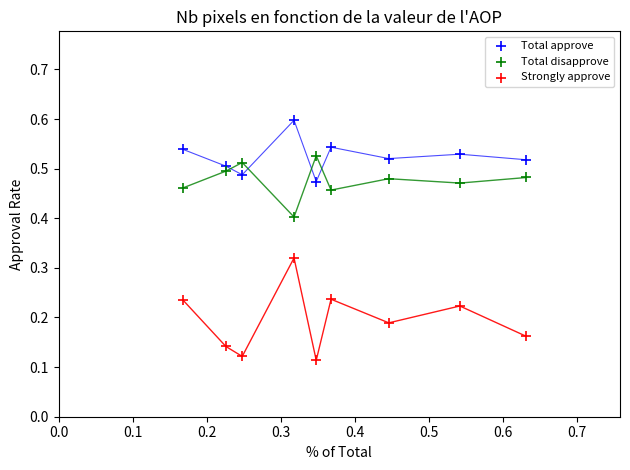

Which series reaches the maximum Y coordinate?

Total approve